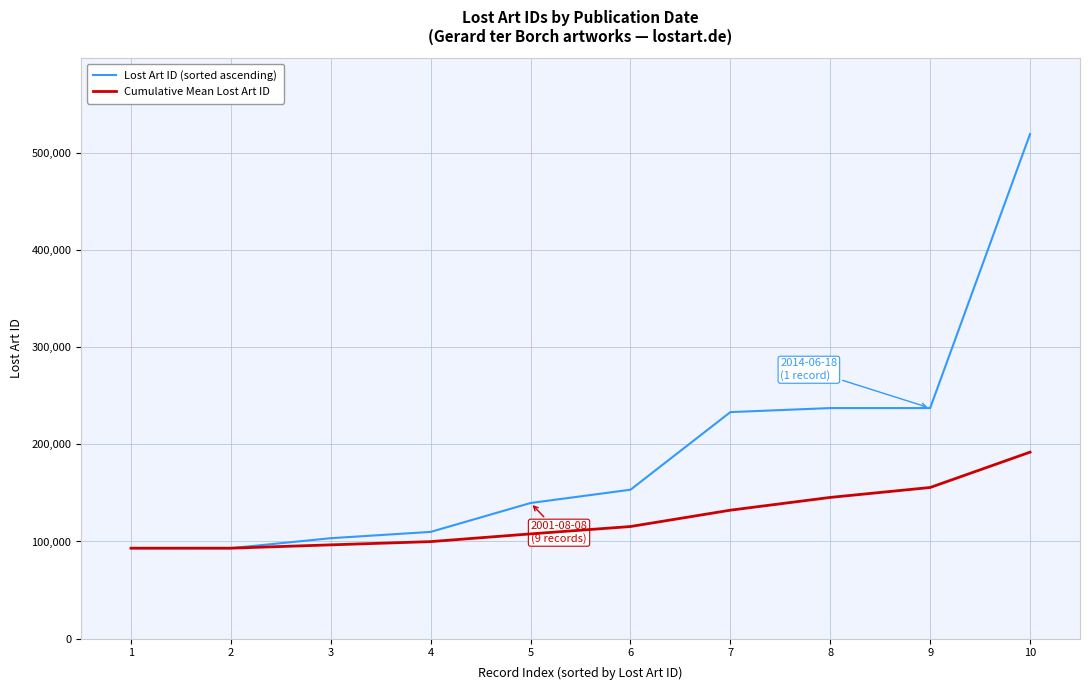

Which series has the widest spread of values?

Lost Art ID (sorted ascending)